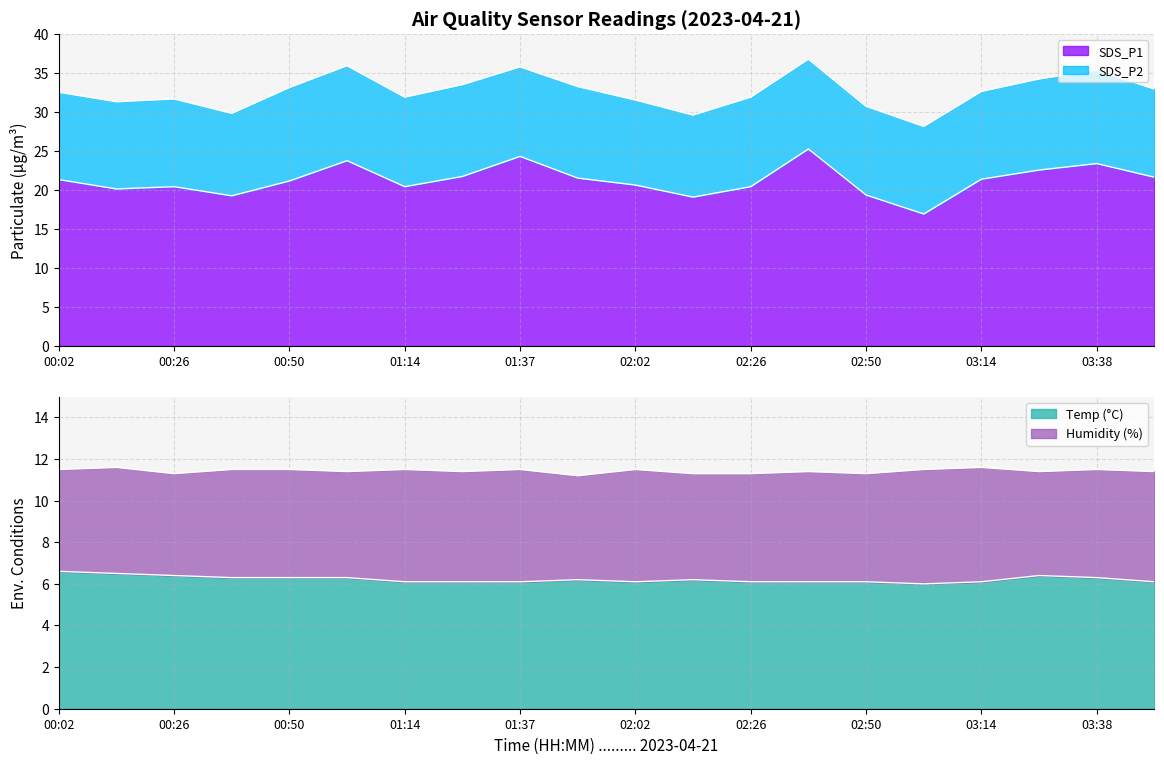

What is the average value of the SDS_P1 series?

21.2